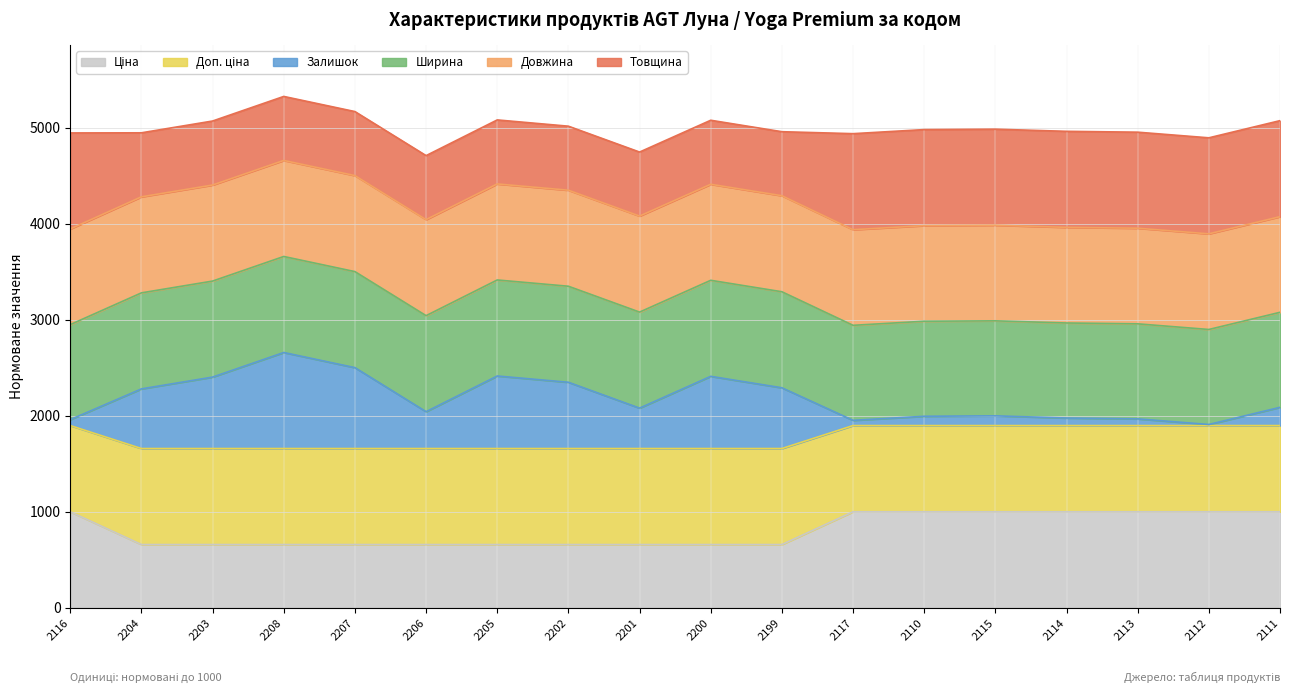

What is the total value across all series at 2203?

5069.1